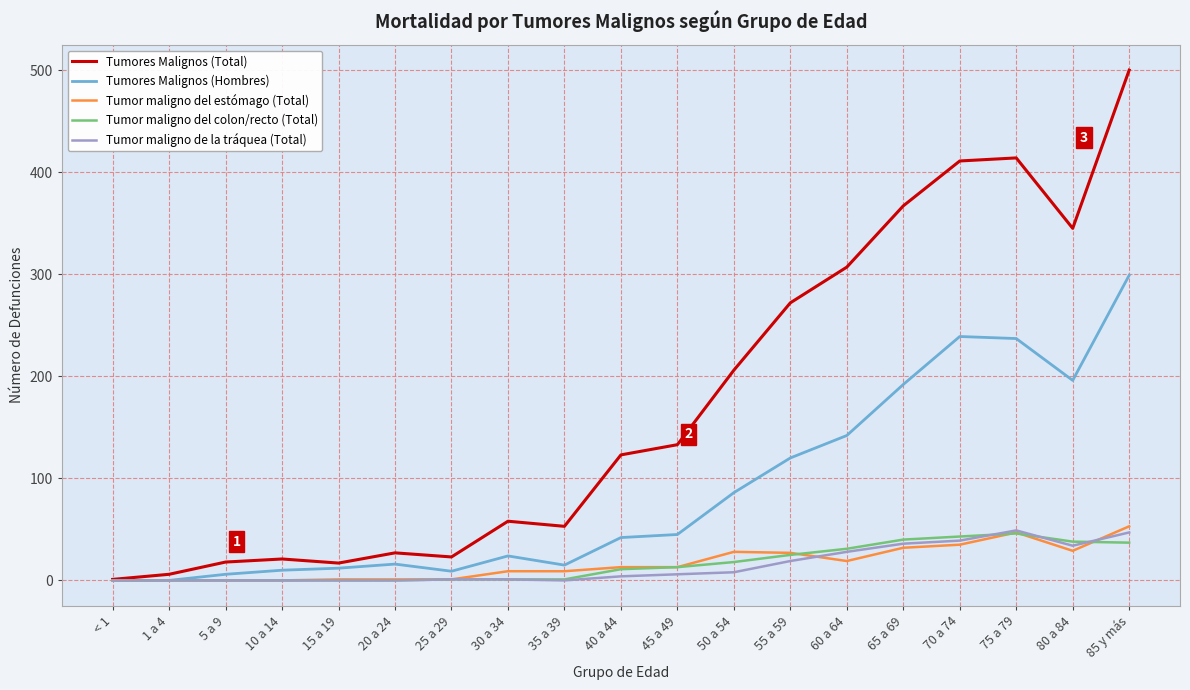

At which category is the sum across all series the highest?

85 y más